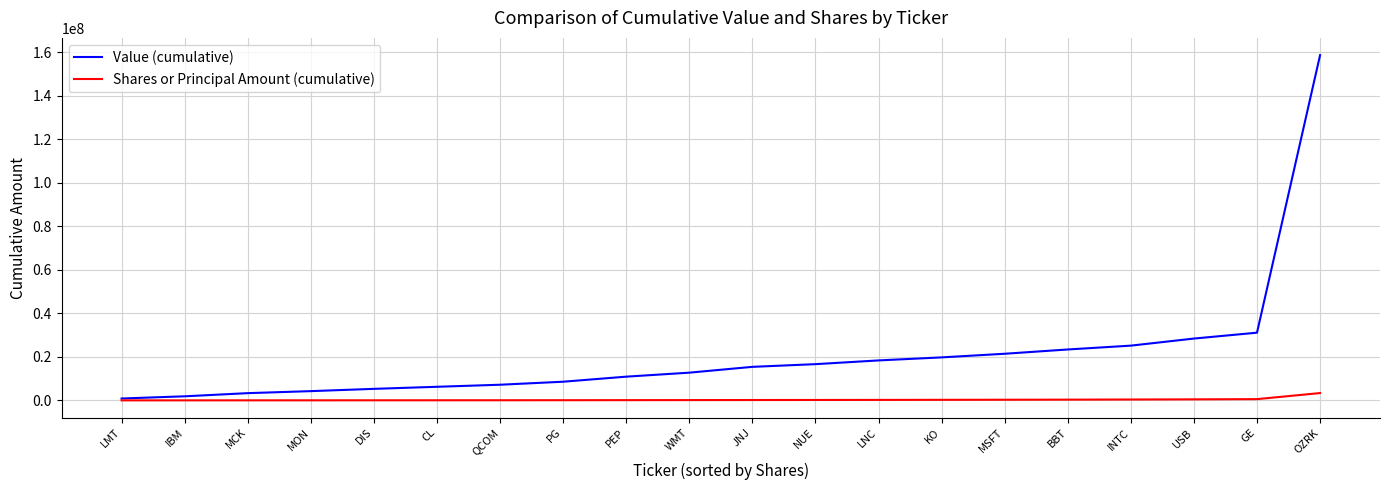

What is the sum of the Value (cumulative) values at USB and BBT?

51844000